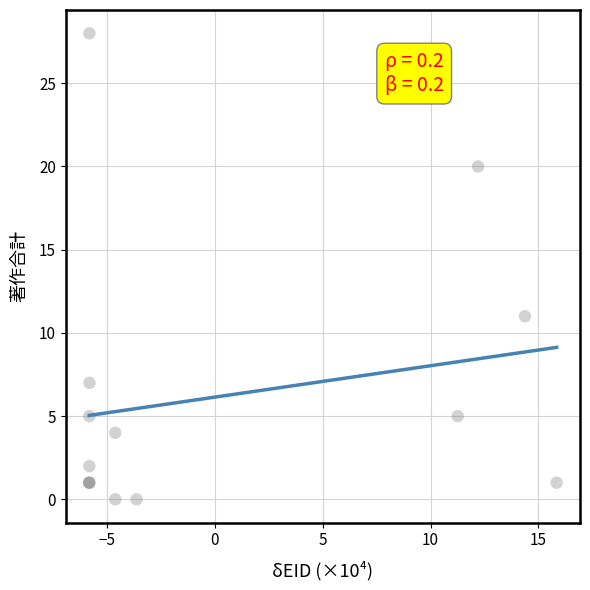

What Y value in the scatter plot is closest to 14?

11